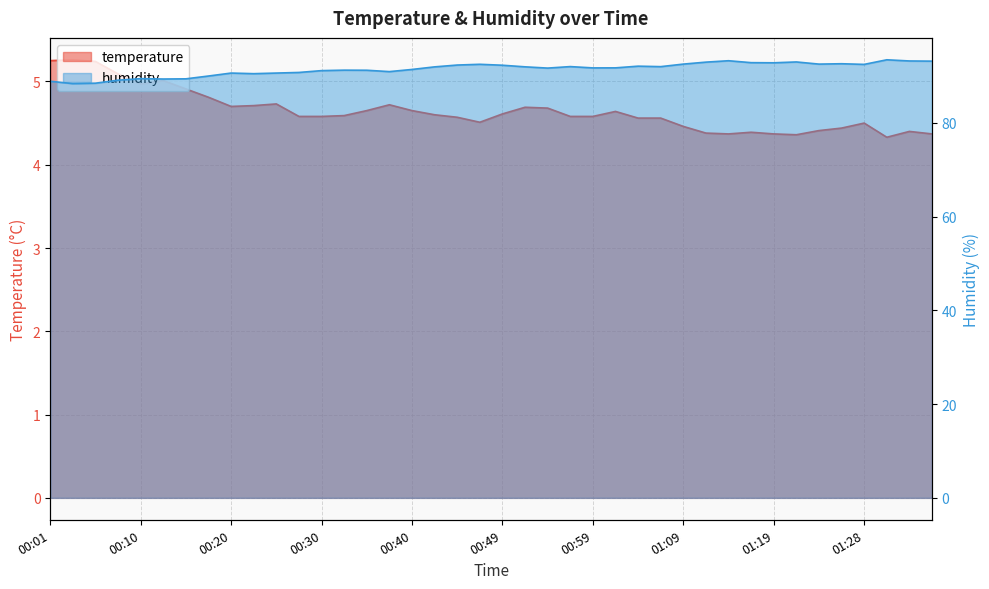

Which category has the lowest value across all series?

01:31